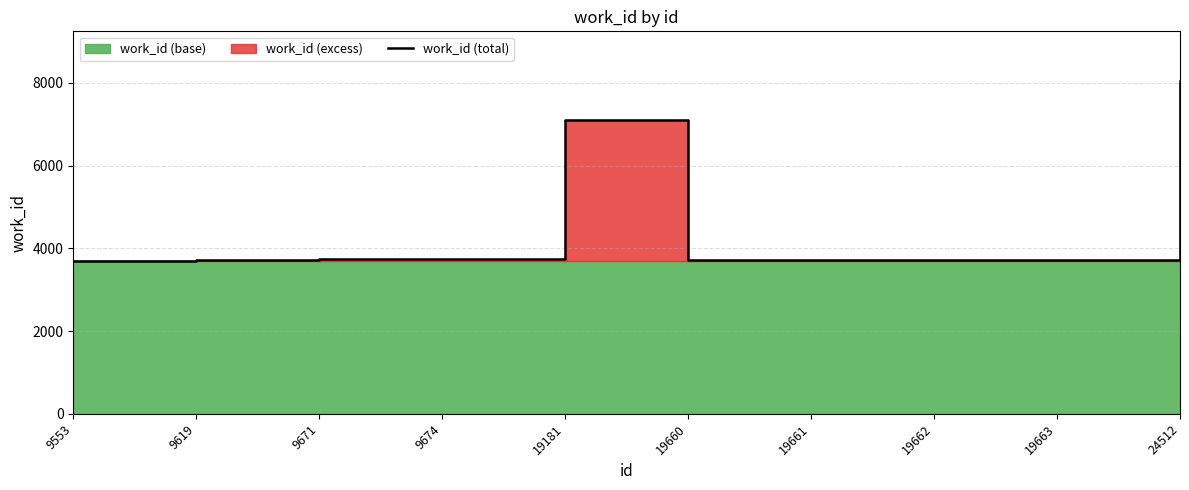

True or false: the data shows 4579 at 19181.

False